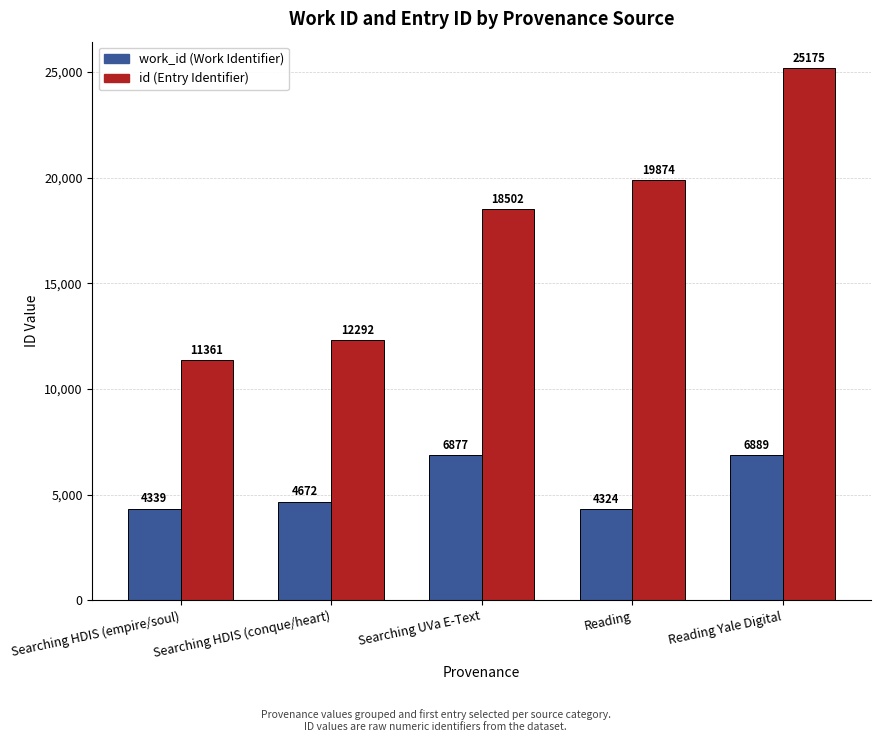

What is the spread (max minus min) of values at Searching UVa E-Text?

11625